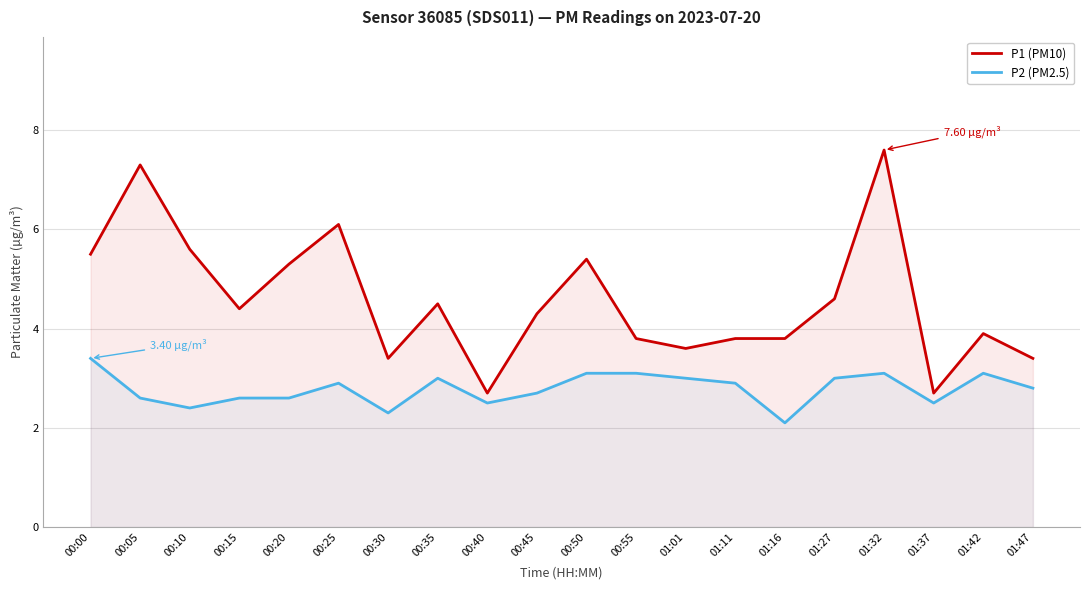

What position from the right is 01:42?

2